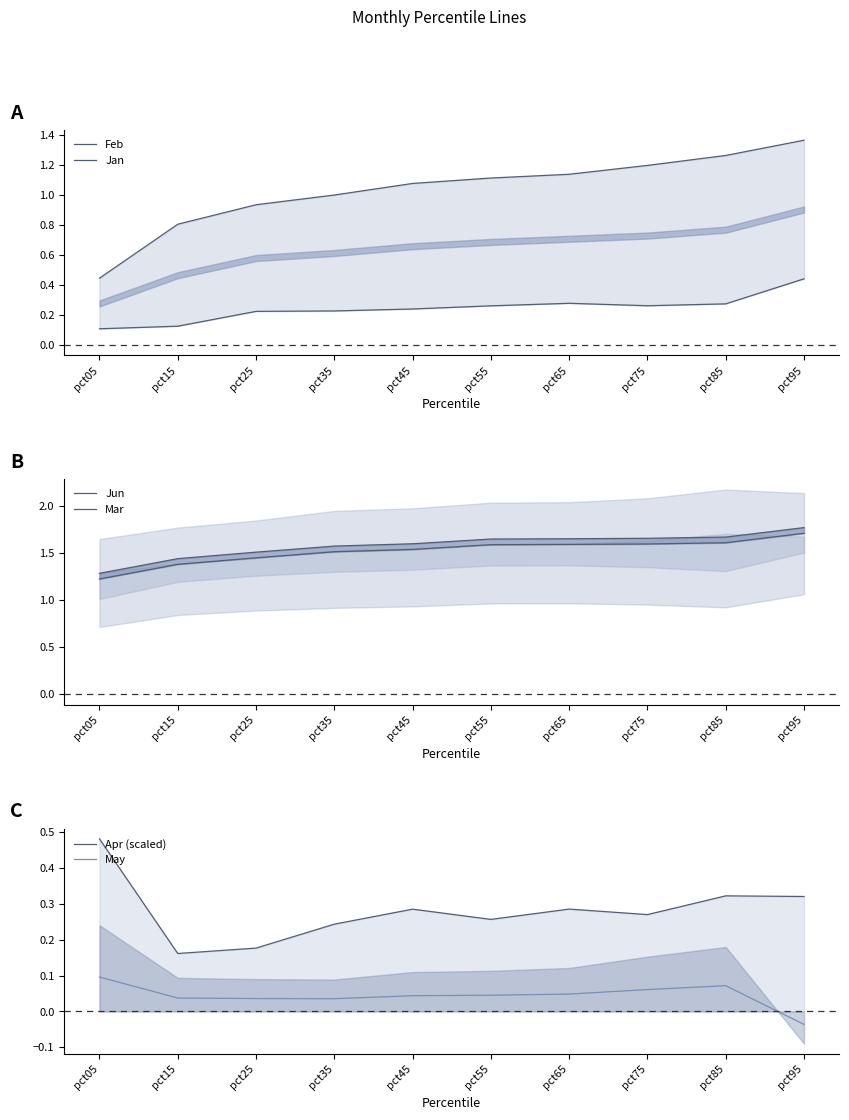

What is the approximate value of Jun at pct65?

1.7